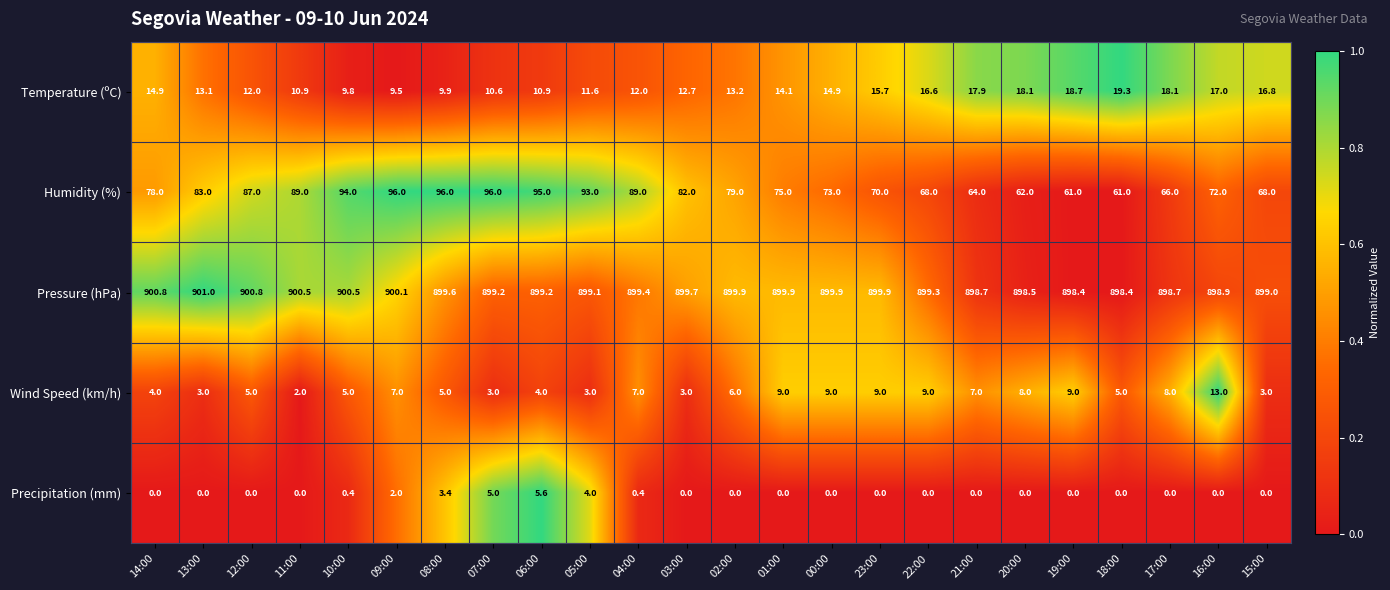

At which label does Temperature (ºC) reach its peak?

18:00